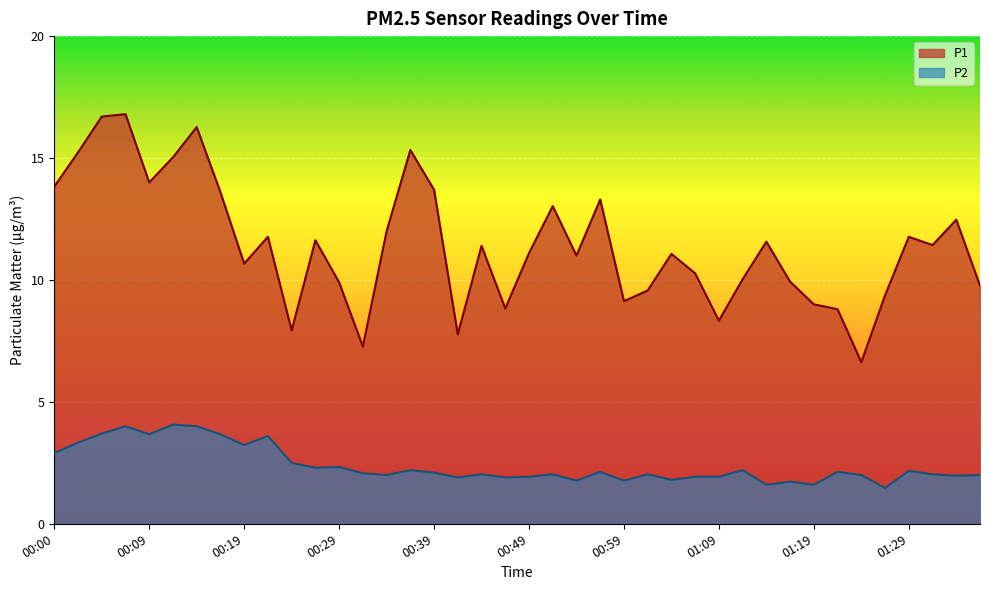

What is the greatest value displayed?

16.8